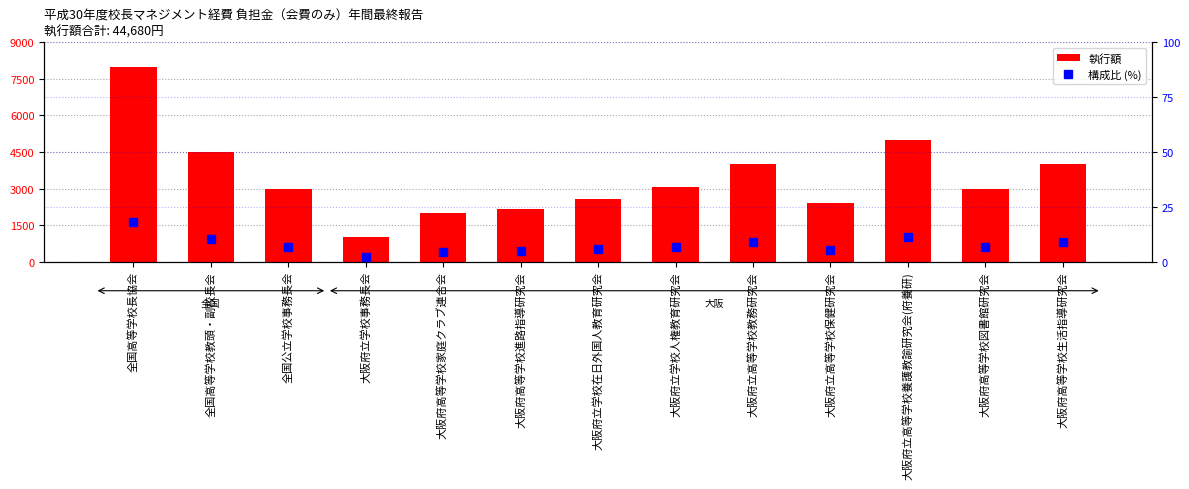

Where is 構成比 (%) nearest to the value 10?

全国高等学校教頭・副校長会